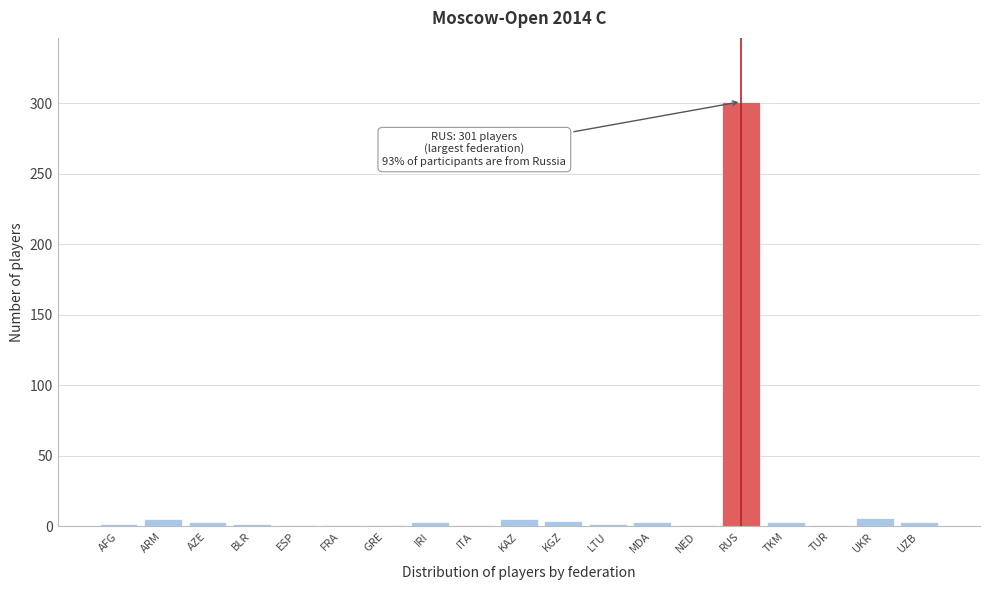

What is the greatest value displayed?

301